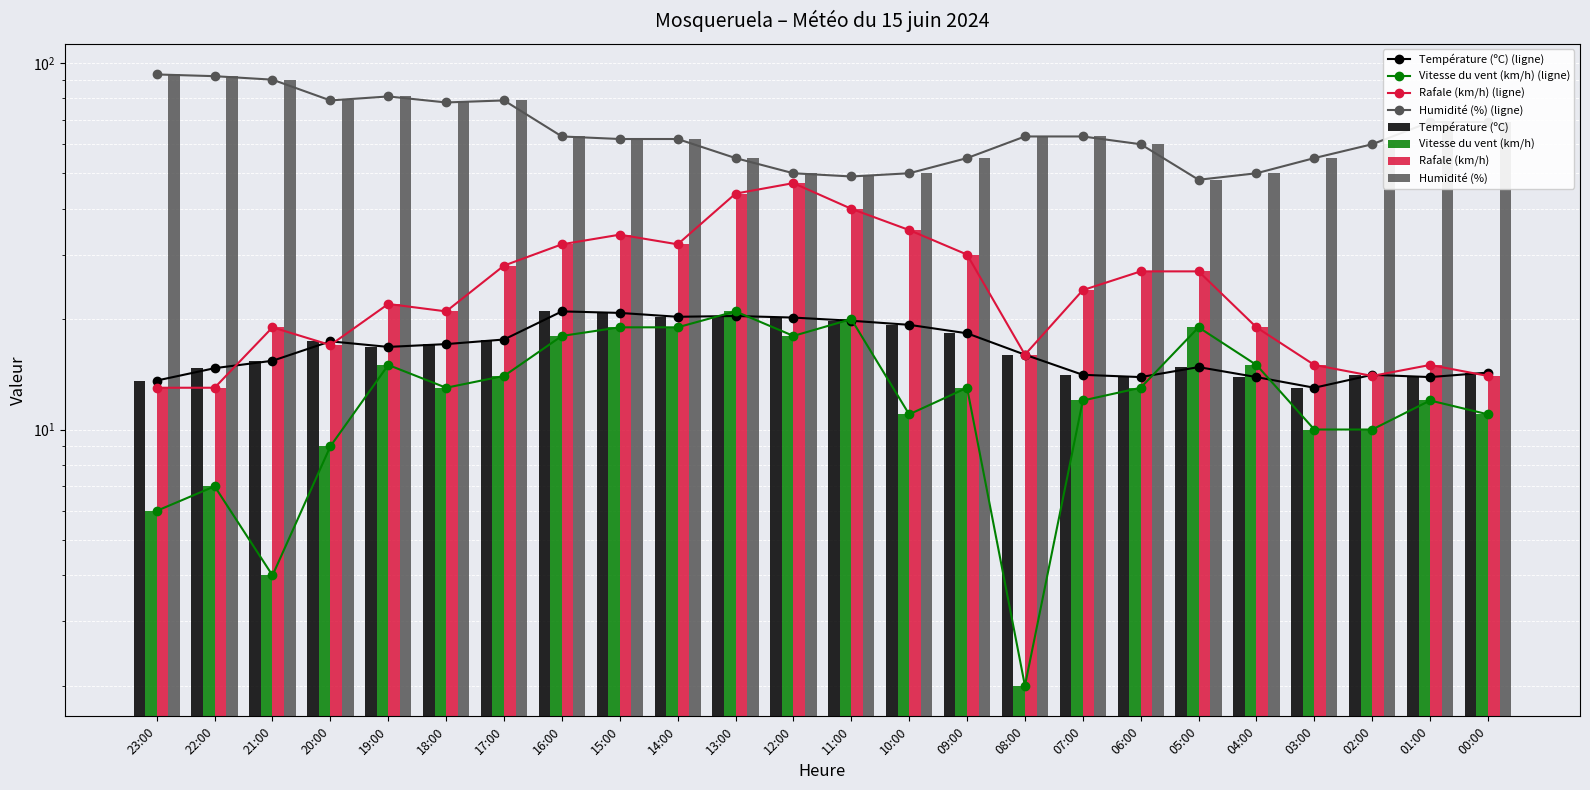

Reading right to left, transcribe all the data shown in this chart.

Température (ºC): 14.3	13.9	14.1	13.0	13.9	14.8	13.9	14.1	16.0	18.3	19.3	19.8	20.2	20.4	20.3	20.8	21.0	17.6	17.1	16.8	17.4	15.4	14.7	13.6
Vitesse du vent (km/h): 11.0	12.0	10.0	10.0	15.0	19.0	13.0	12.0	2.0	13.0	11.0	20.0	18.0	21.0	19.0	19.0	18.0	14.0	13.0	15.0	9.0	4.0	7.0	6.0
Rafale (km/h): 14.0	15.0	14.0	15.0	19.0	27.0	27.0	24.0	16.0	30.0	35.0	40.0	47.0	44.0	32.0	34.0	32.0	28.0	21.0	22.0	17.0	19.0	13.0	13.0
Humidité (%): 69.0	69.0	60.0	55.0	50.0	48.0	60.0	63.0	63.0	55.0	50.0	49.0	50.0	55.0	62.0	62.0	63.0	79.0	78.0	81.0	79.0	90.0	92.0	93.0